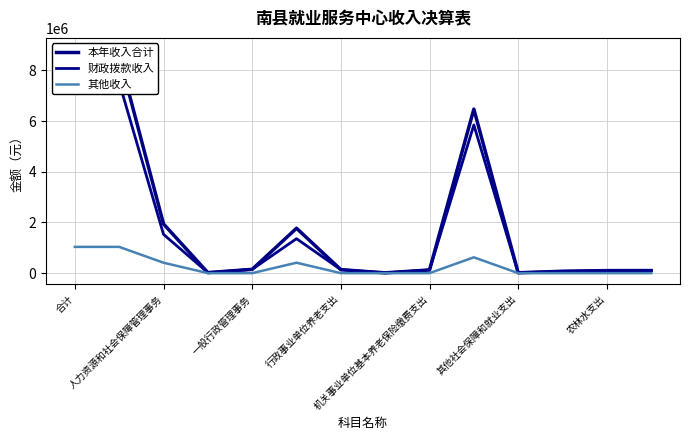

True or false: 其他收入 and 本年收入合计 intersect in this chart.

False